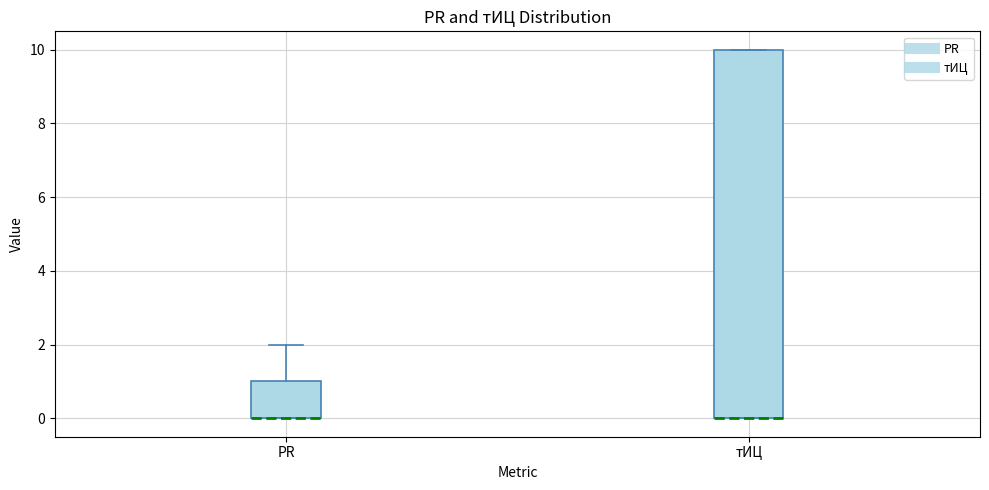

Where is the upper edge of the box for PR on the y-axis? The values are not printed on the chart, so give them approximately, as read against the axis.

1